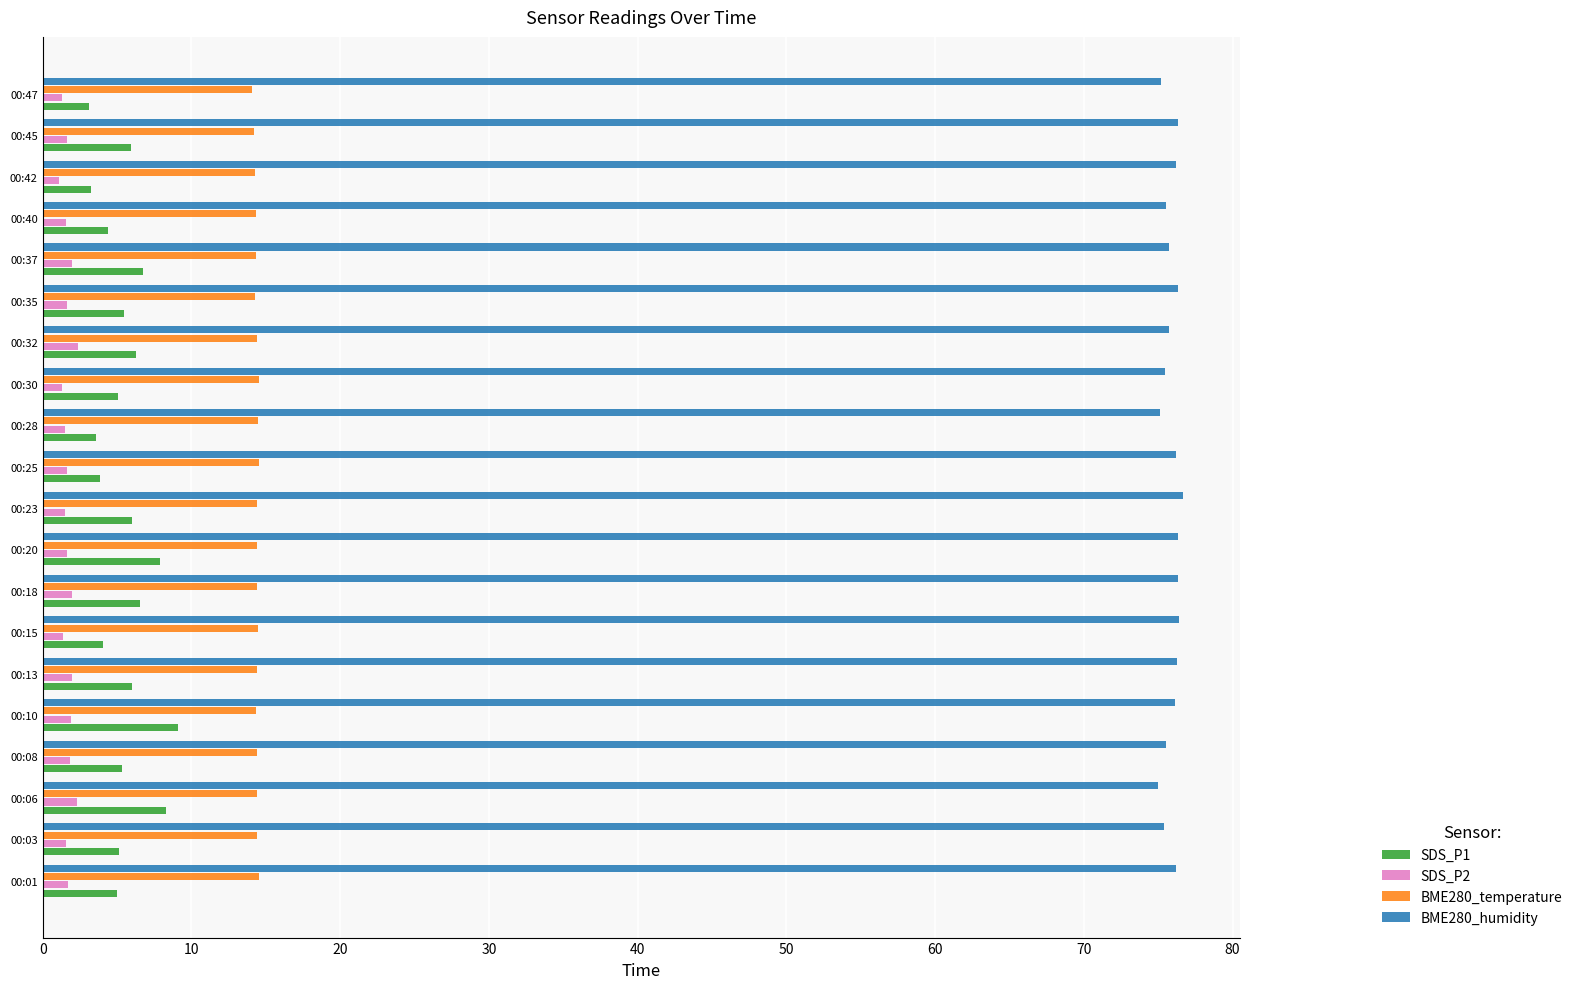

Is it true that BME280_temperature equals 8.8 at 00:08?

False